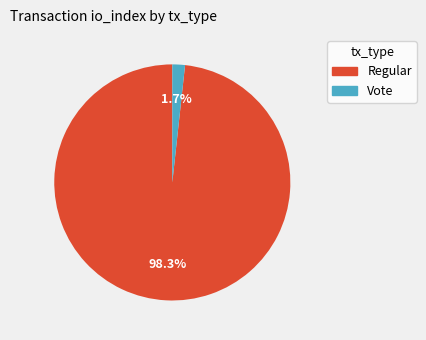

Combined, do Regular and Vote account for over 50%?

Yes